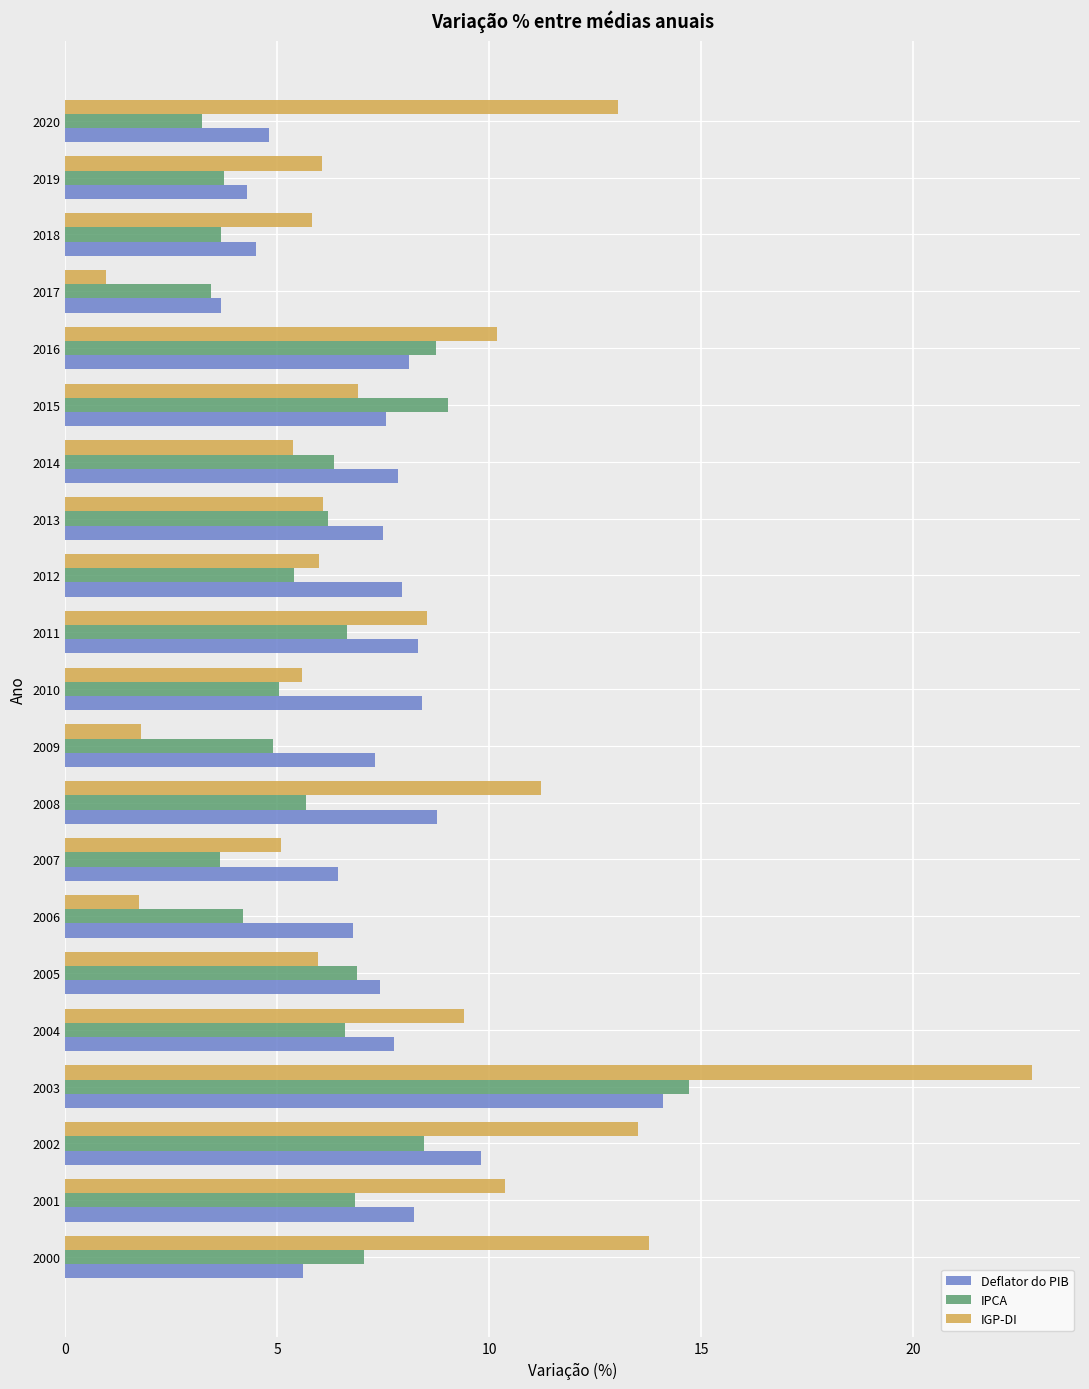

What is the minimum value shown in the chart?

1.0